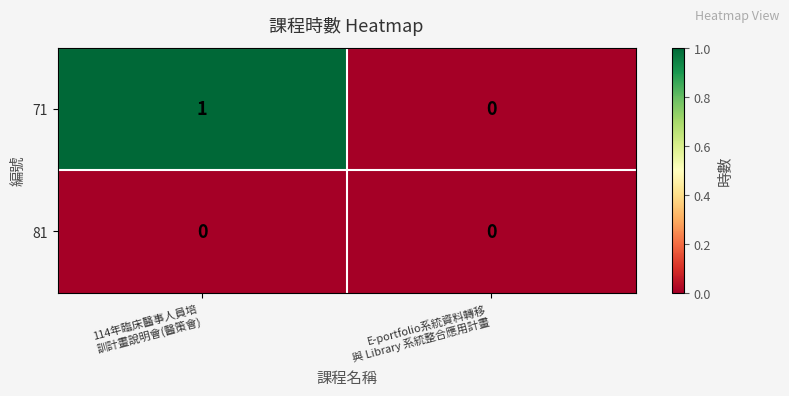

Which series has the largest total across all categories?

71